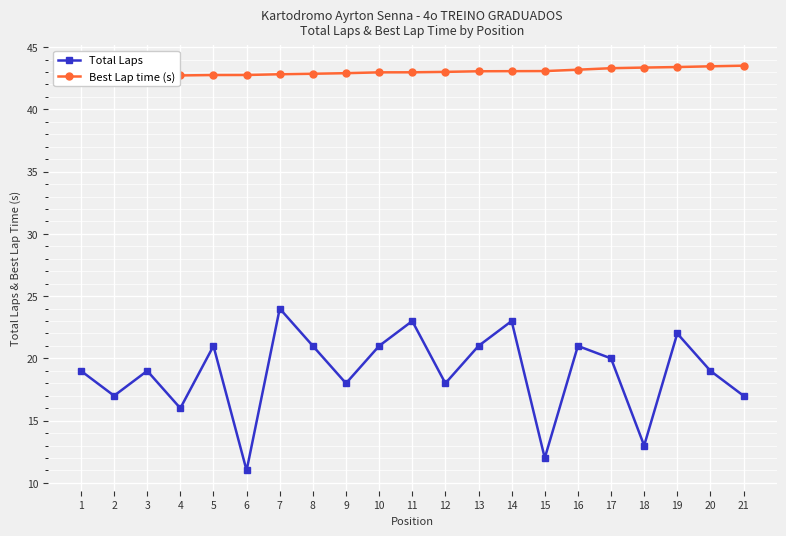

Reading left to right, transcribe all the data shown in this chart.

Total Laps: 19.0	17.0	19.0	16.0	21.0	11.0	24.0	21.0	18.0	21.0	23.0	18.0	21.0	23.0	12.0	21.0	20.0	13.0	22.0	19.0	17.0
Best Lap time (s): 42.5	42.5	42.6	42.7	42.8	42.8	42.8	42.9	42.9	43.0	43.0	43.0	43.1	43.1	43.1	43.2	43.3	43.4	43.4	43.5	43.5